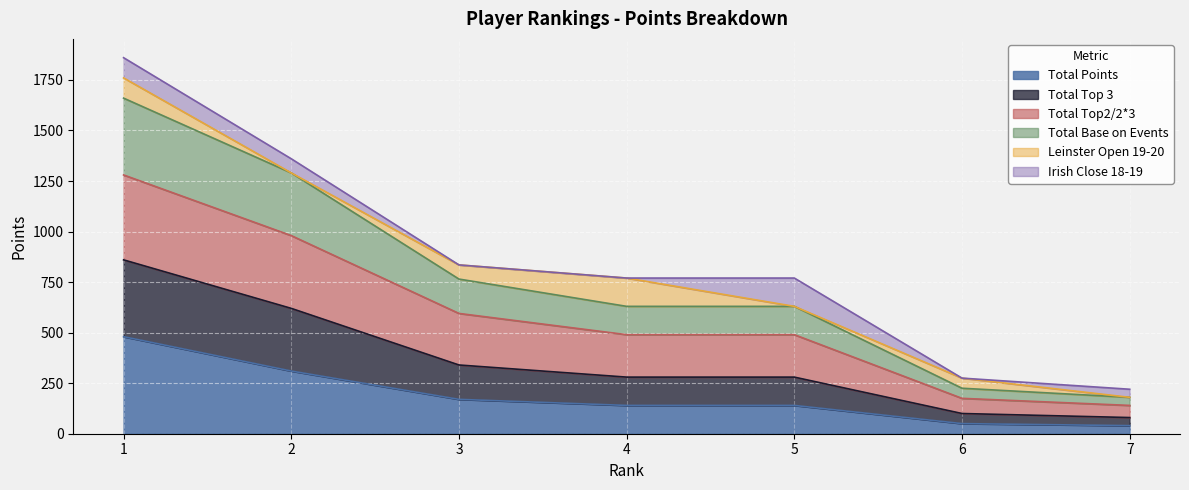

How many data points does each series have?

7